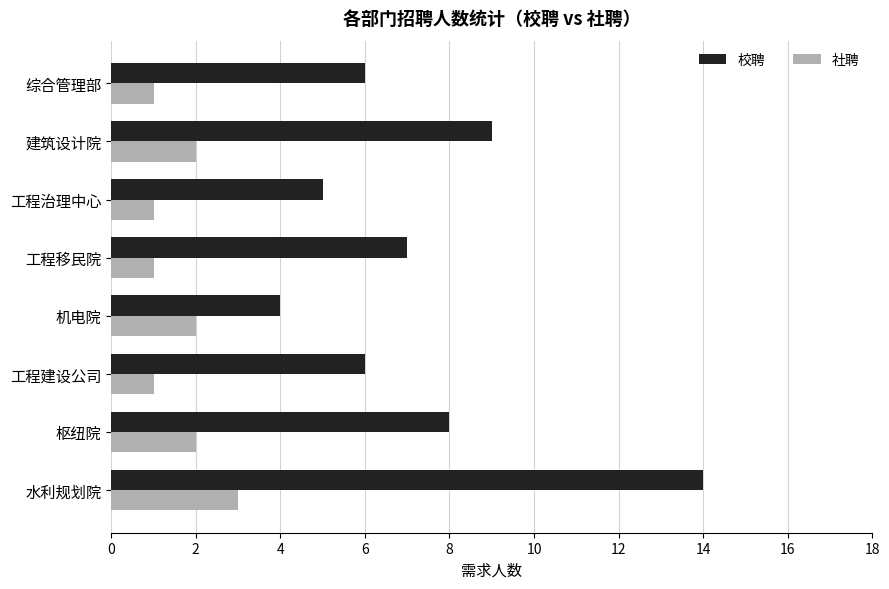

Which series has the largest total across all categories?

校聘